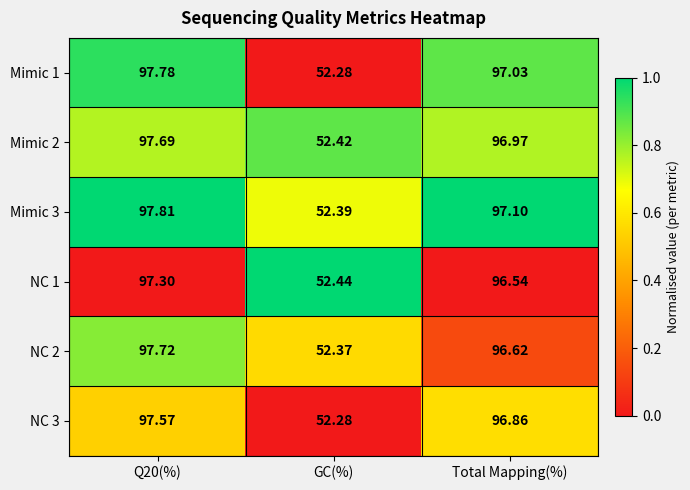

At which label is Mimic 2 closest to 75?

Total Mapping(%)